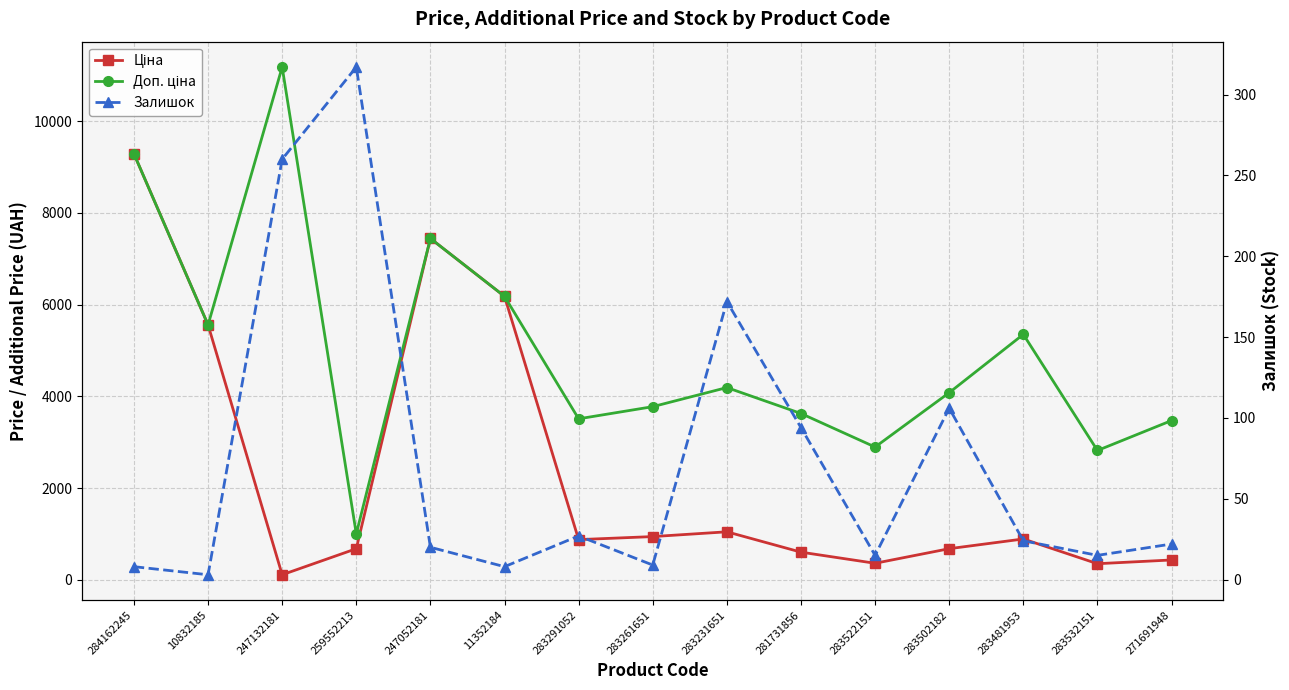

The value of Доп. ціна at 247132181 is 17592.1. True or false?

False